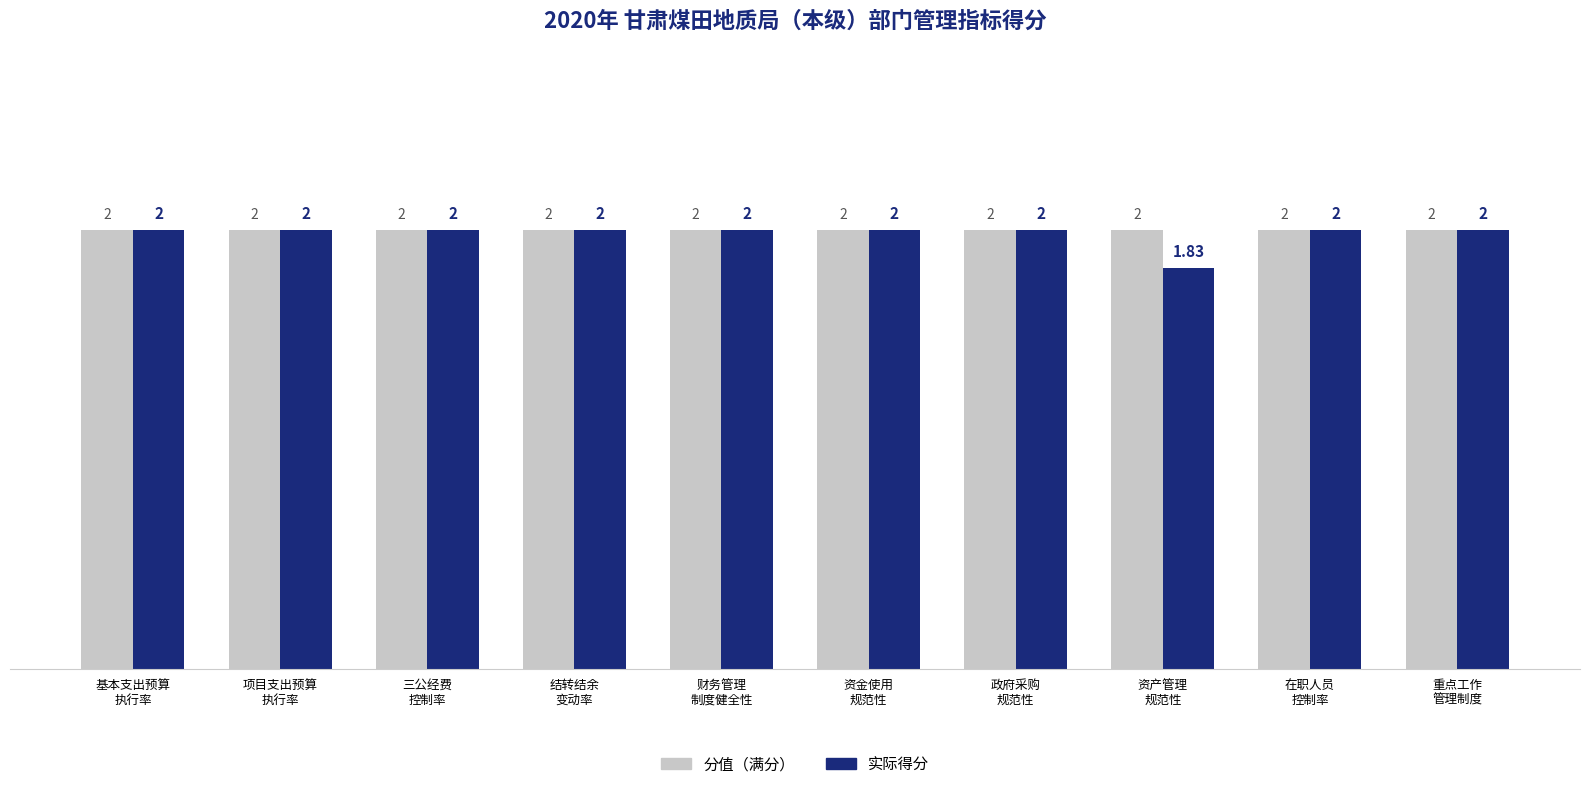

At how many categories does at least one series exceed 1?

10